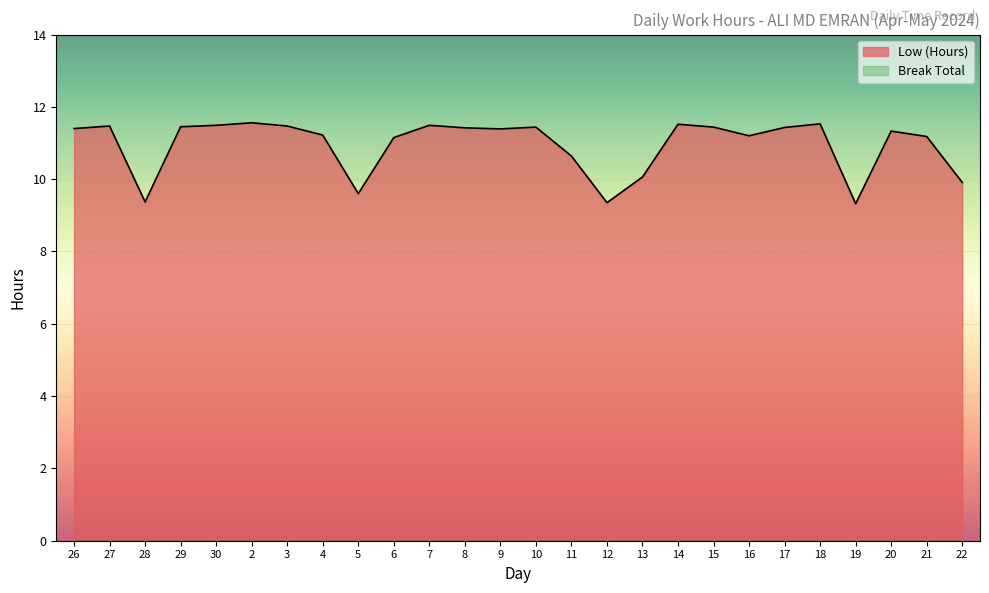

Between 7 and 3, which is larger?

7